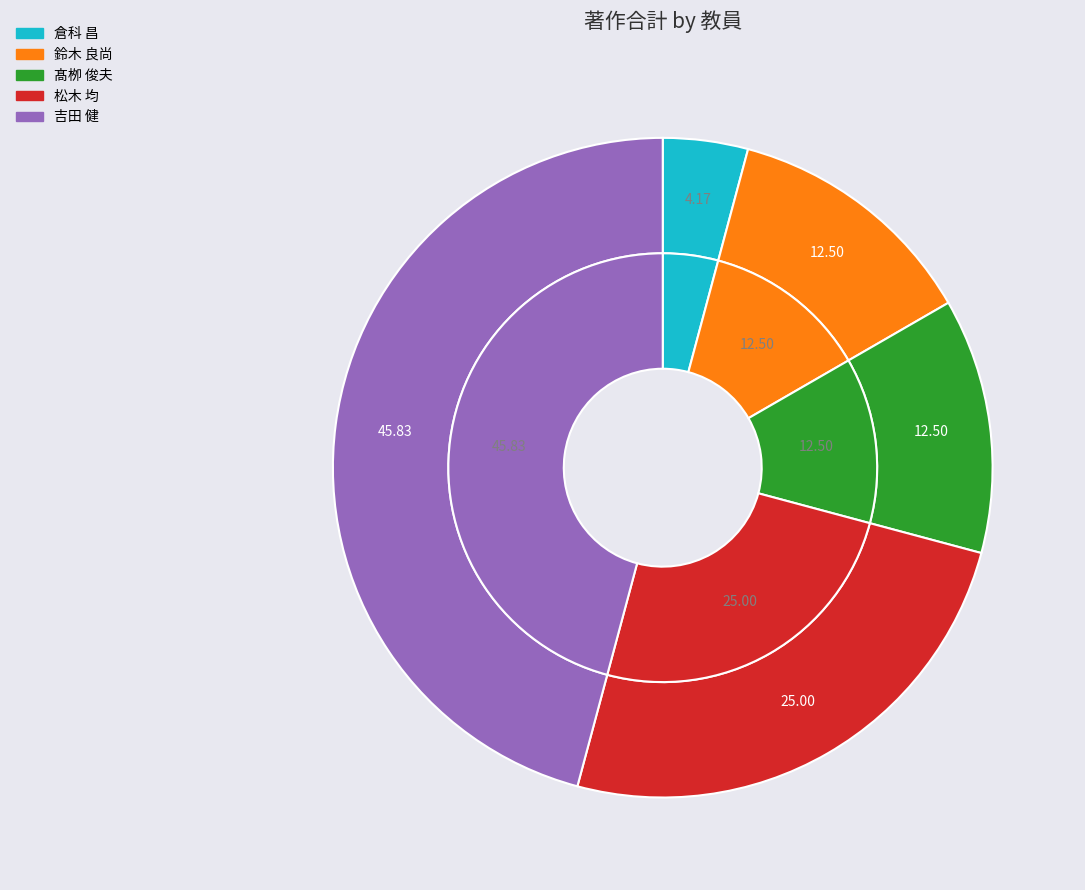

Does 倉科 昌 account for over 50% of the chart?

No